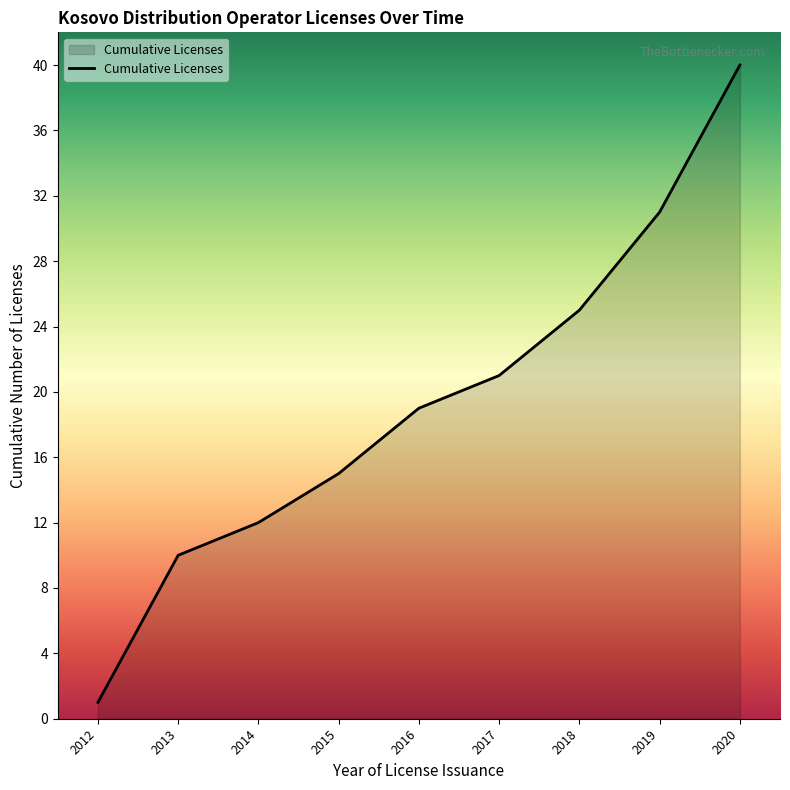

True or false: the data has more than 2 interior local peaks.

False